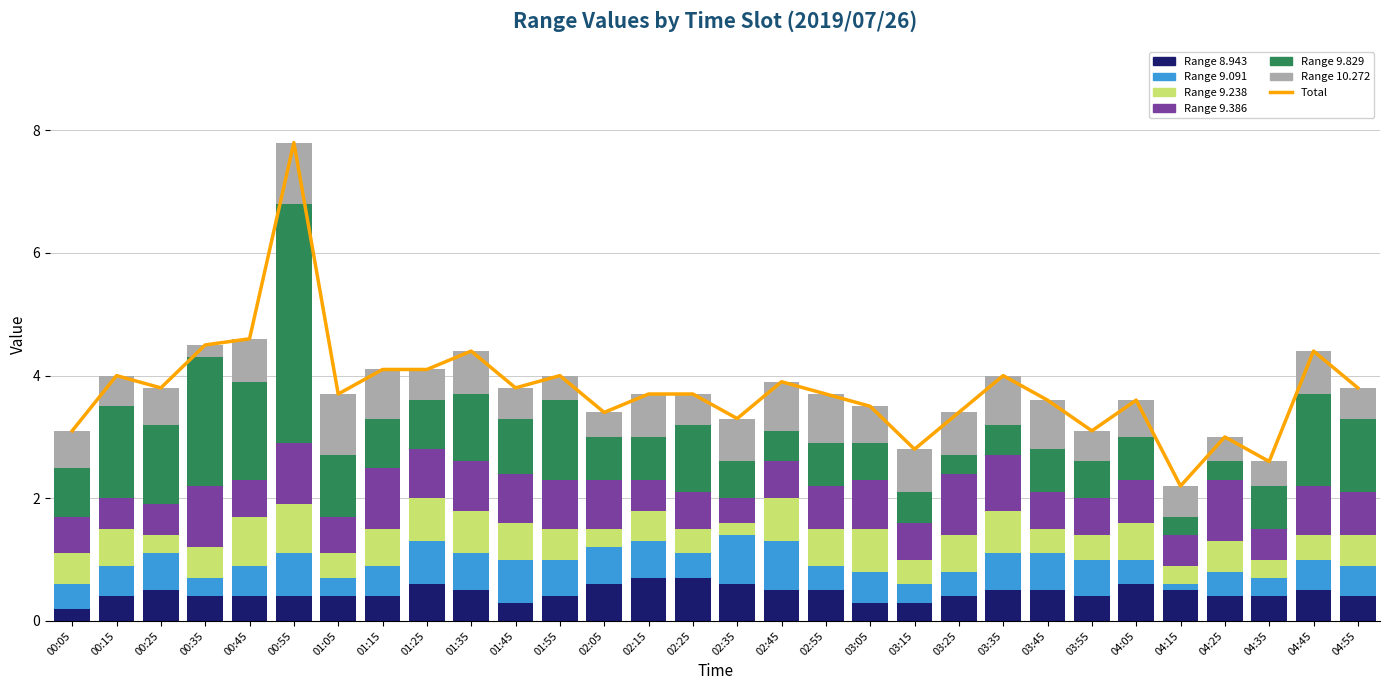

What is the difference between the second highest and second lowest values in the 10.272 series?

0.6